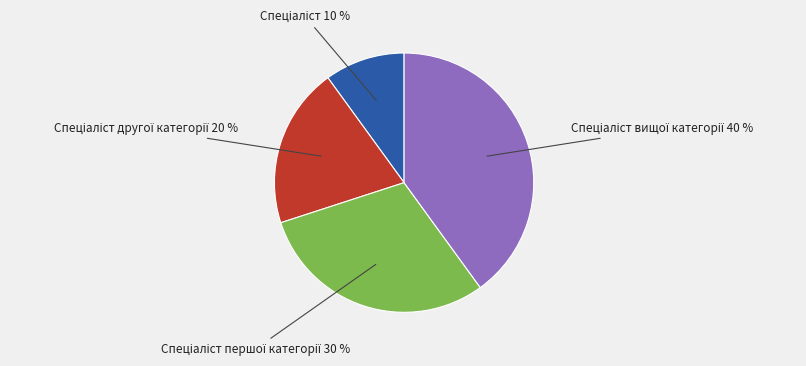

Count the number of slices in the pie.

4